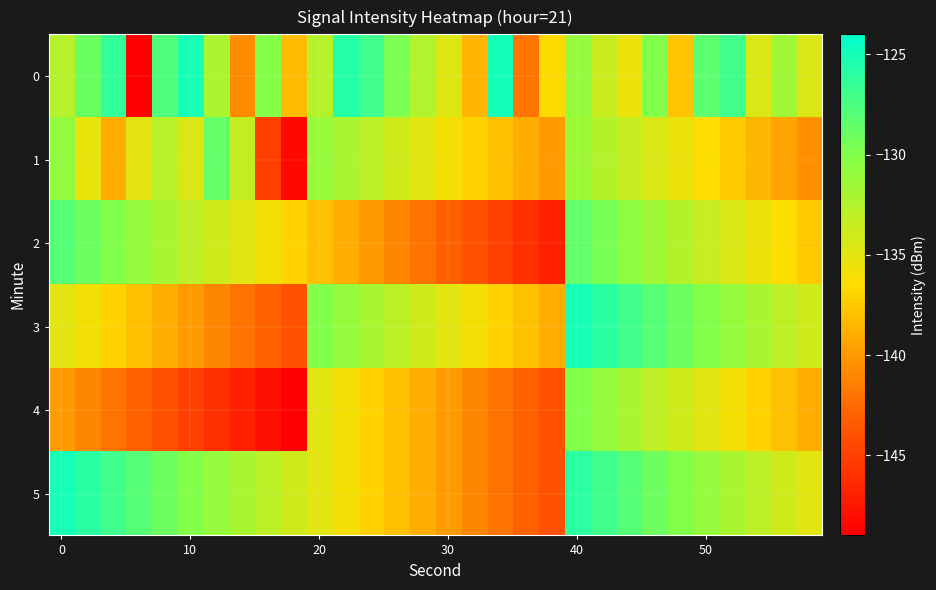

Rank the series by their maximum value, from lowest to highest.

4, 1, 2, 3, 5, 0